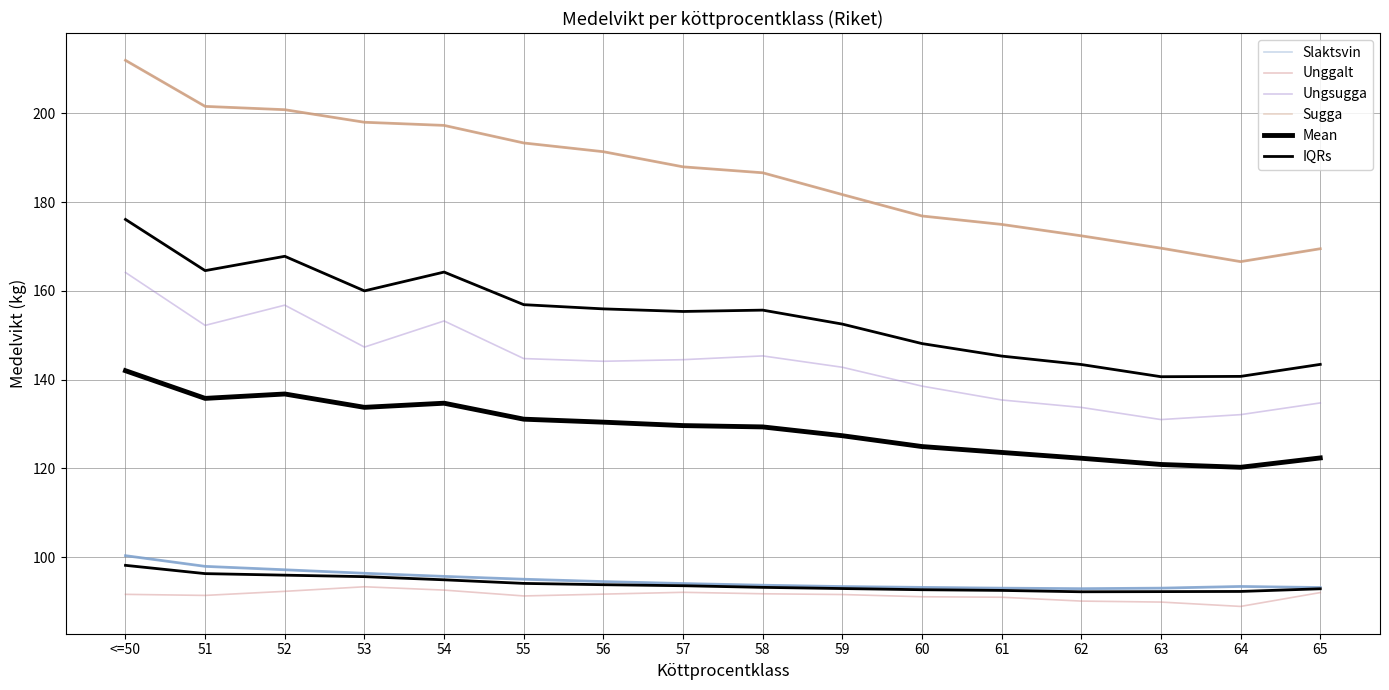

Which series changed the most between 58 and 63?

Sugga